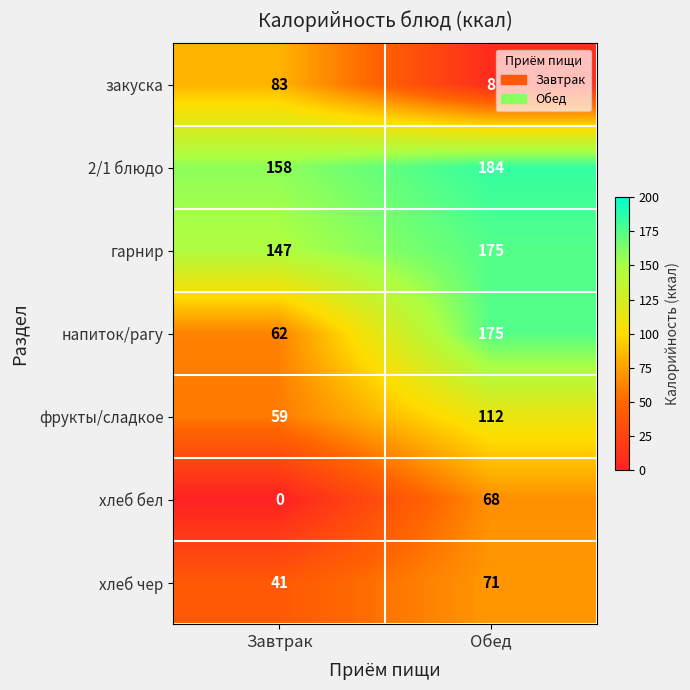

Which series changed the most between Завтрак and Обед?

напиток/рагу